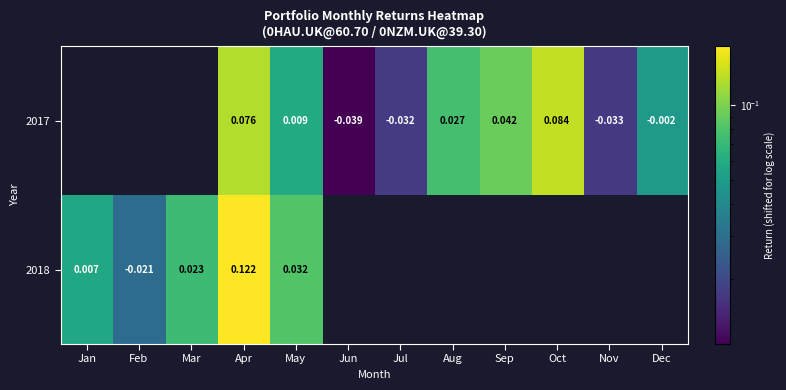

Is the value of 2017 at Oct greater than the value of 2018 at Feb?

Yes